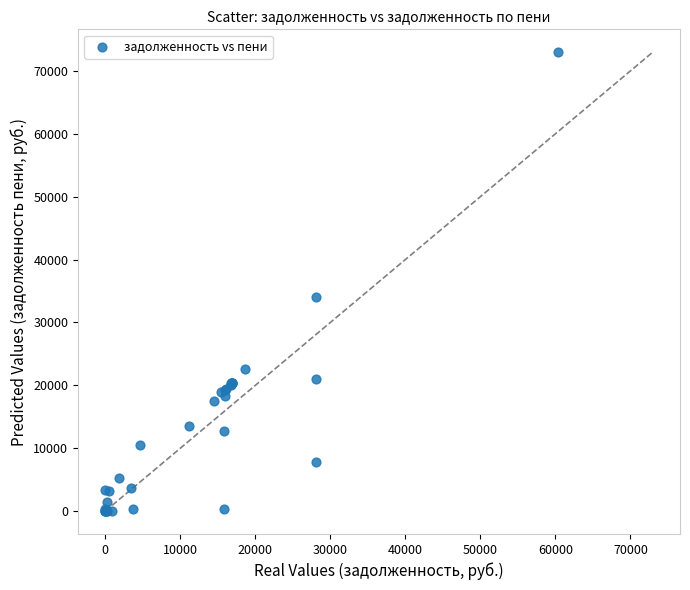

What Y value in the scatter plot is closest to 36478?

34023.4